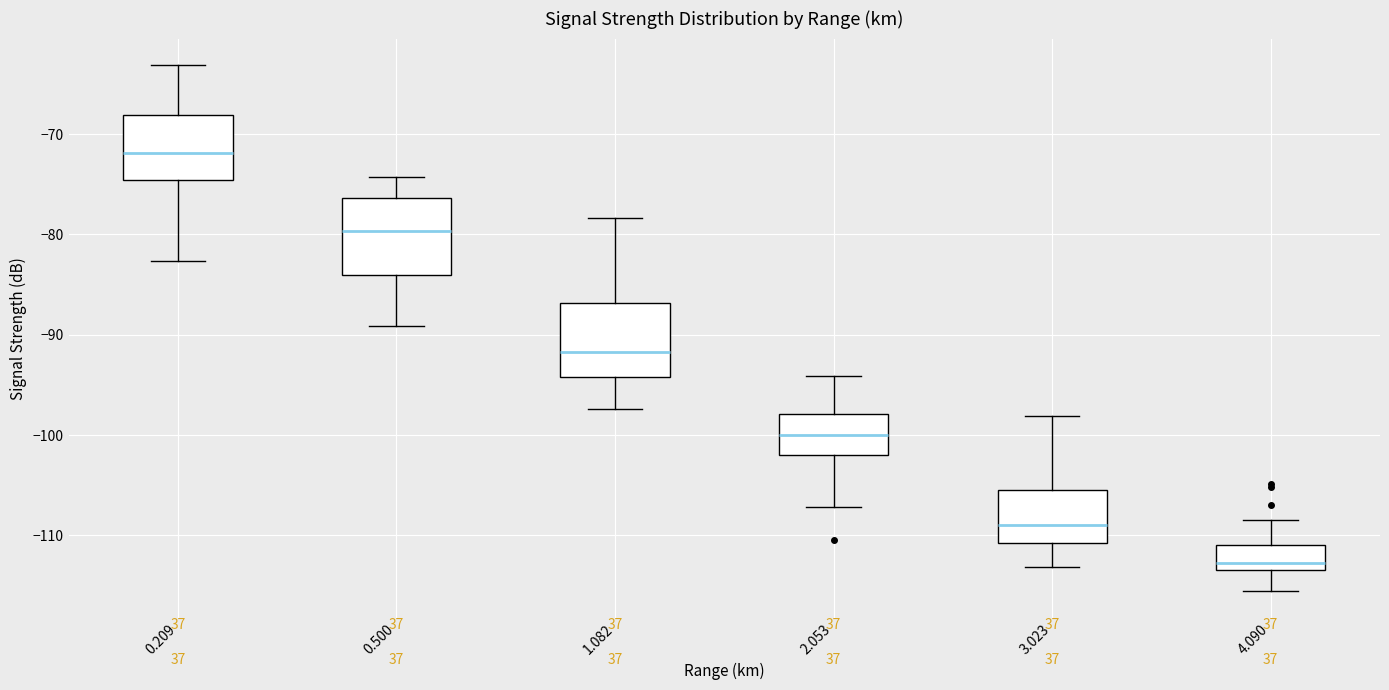

Where does the lower whisker of the box at x = 4.090 end on the y-axis? The values are not printed on the chart, so give them approximately, as read against the axis.

-116